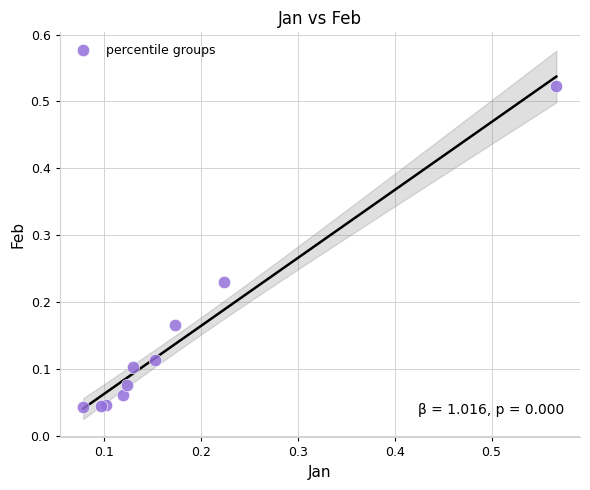

Count the number of points in this scatter plot.

10